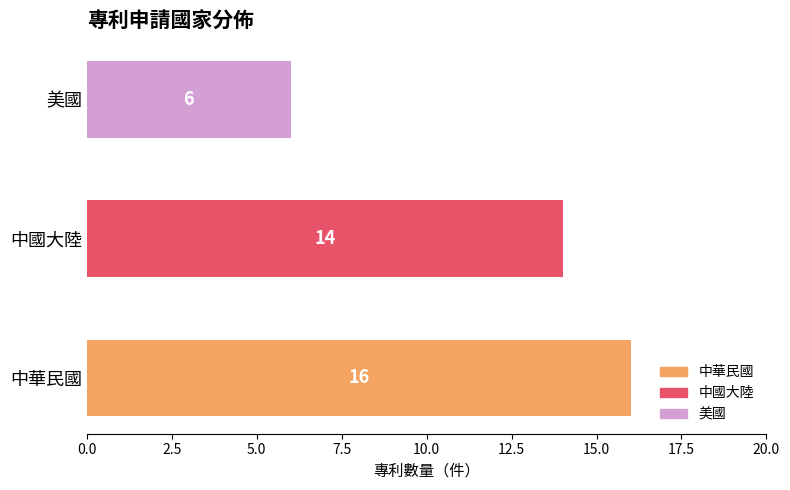

Rank the categories by value from lowest to highest.

美國, 中國大陸, 中華民國